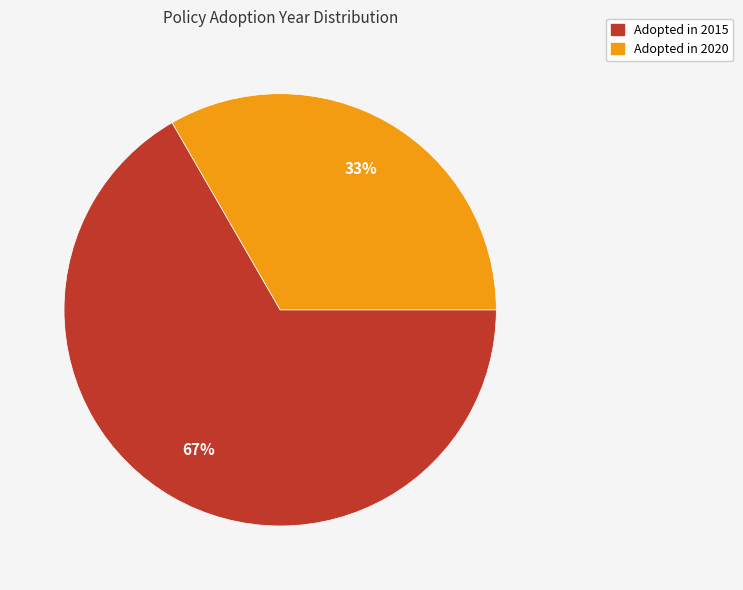

Is there a majority slice in this chart?

Yes